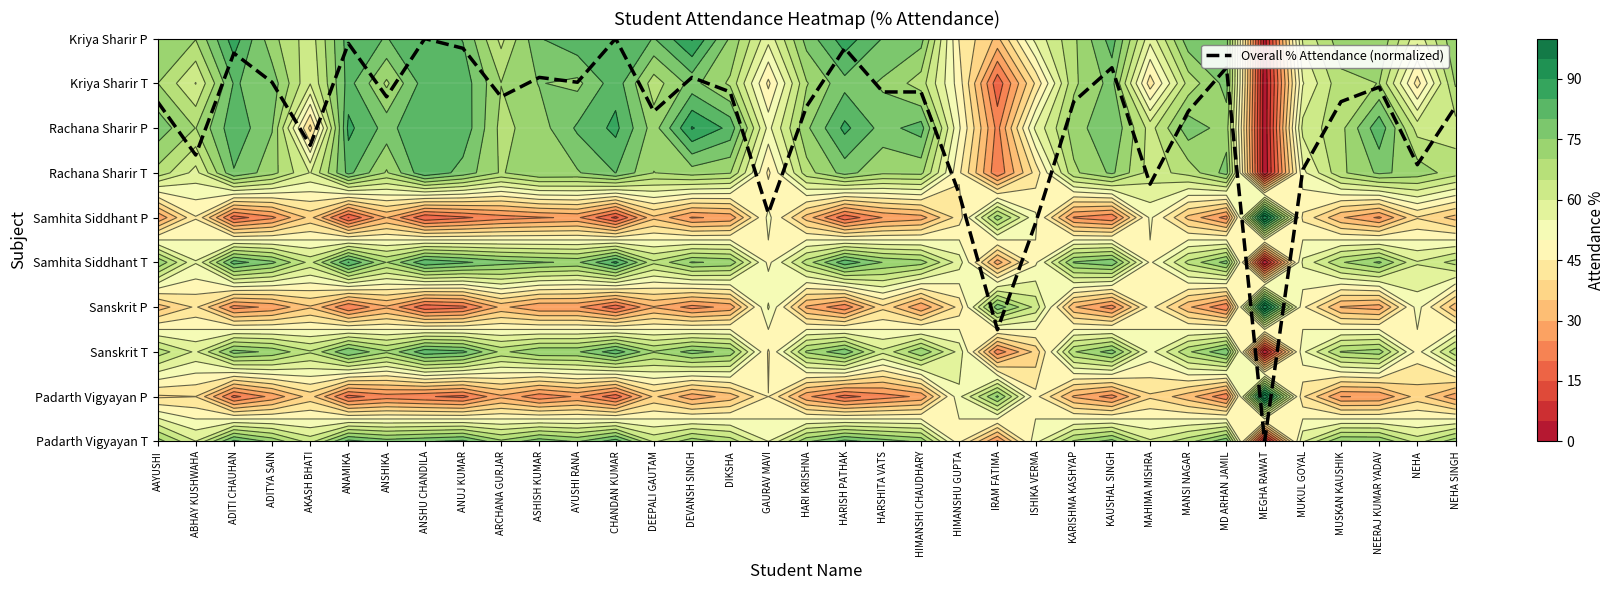

How many series are shown in this chart?

1